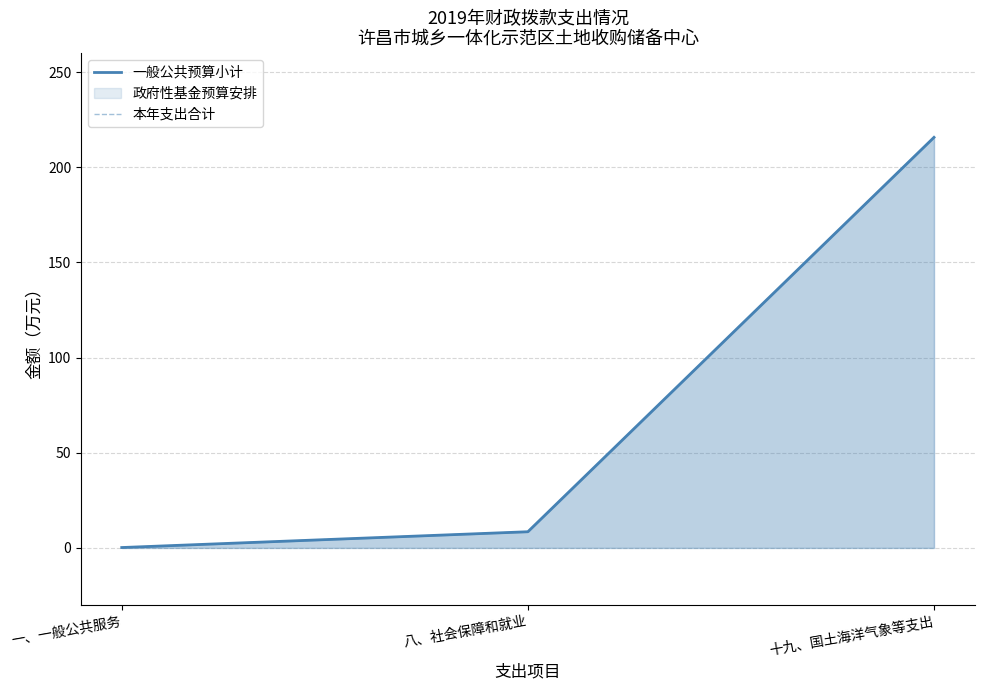

The 本年支出合计 series shows 0.2 at 一、一般公共服务. True or false?

True